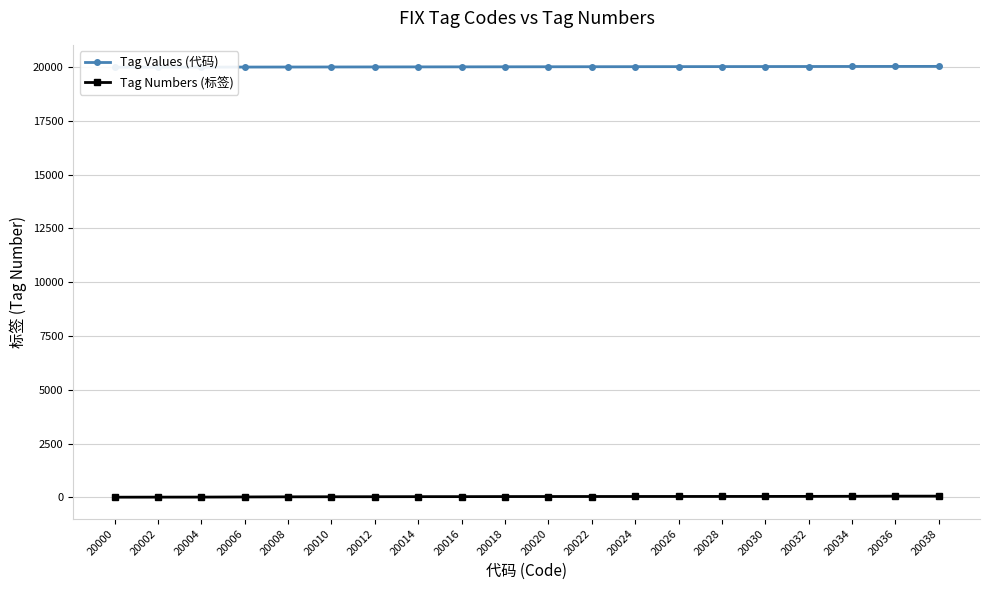

Which series has the largest range (max minus min)?

Tag Numbers (标签)